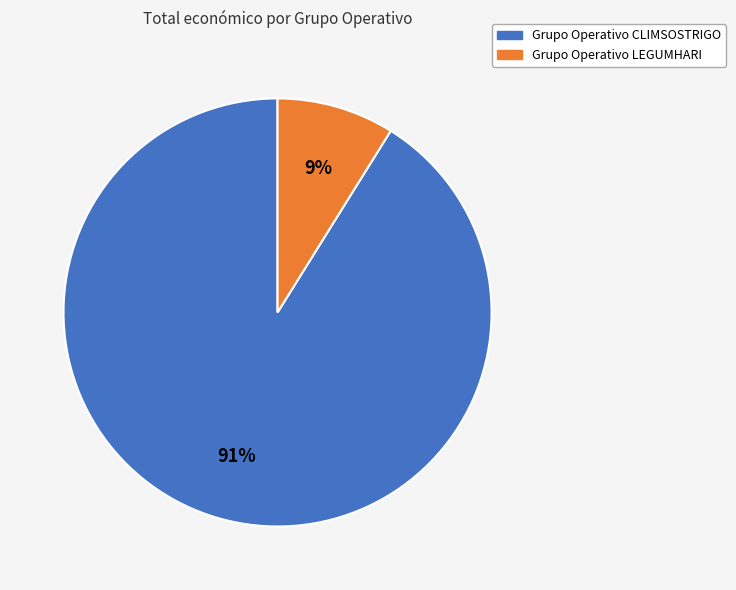

How many slices are in this pie chart?

2